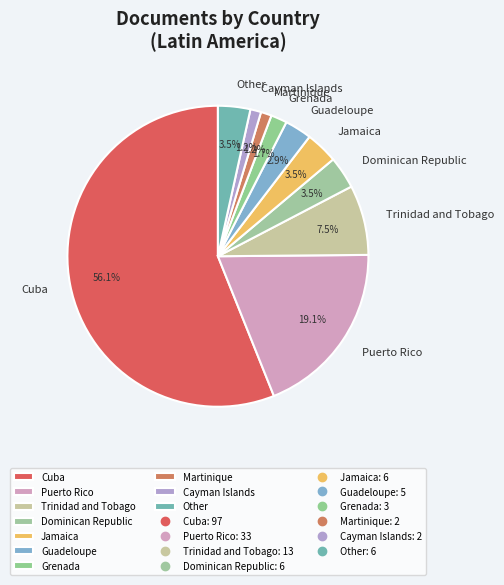

To the nearest percent, what is the difference between the Cuba and Trinidad and Tobago slice percentages?

49%